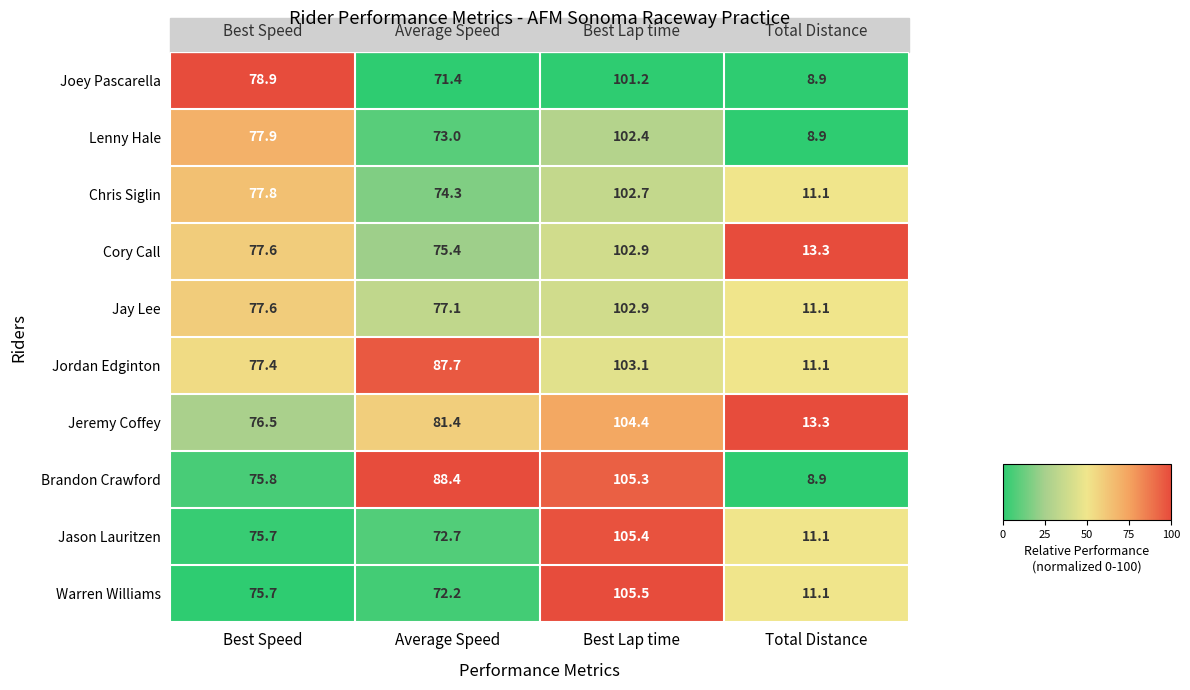

What is the total value across all series at Average Speed?

773.6